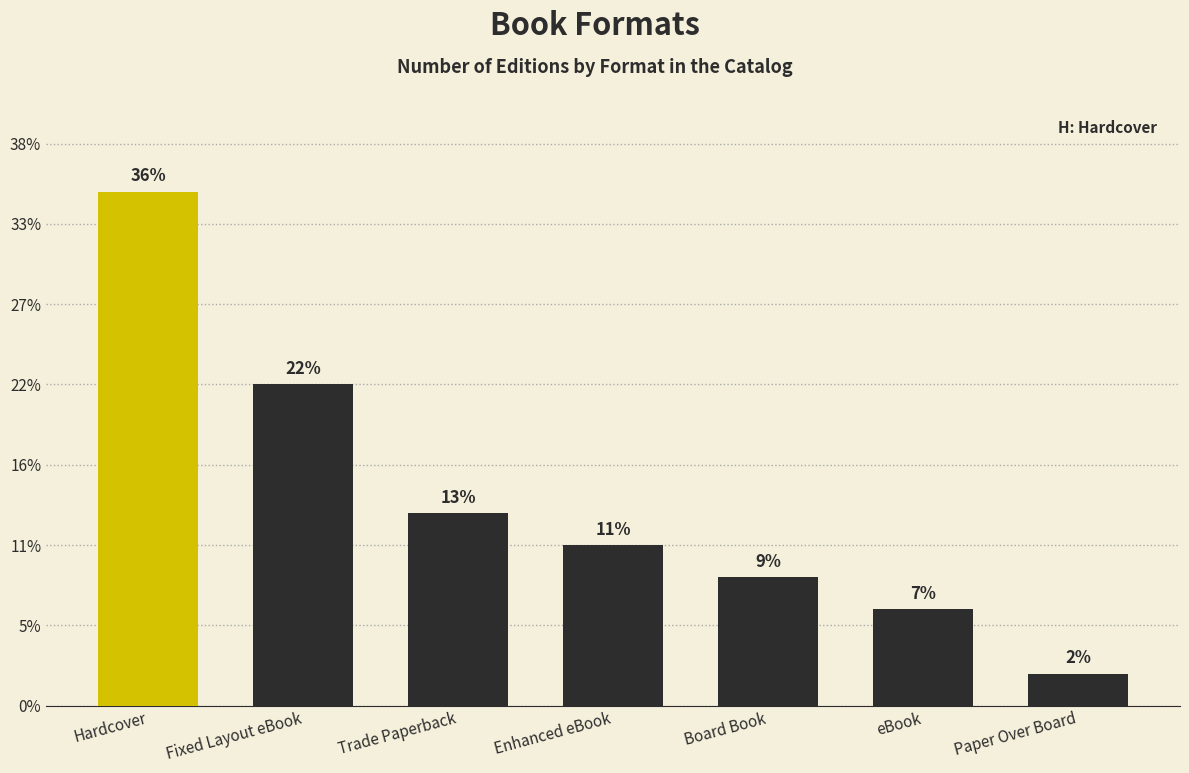

Reading right to left, extract all data points from this chart.

Paper Over Board=1	eBook=3	Board Book=4	Enhanced eBook=5	Trade Paperback=6	Fixed Layout eBook=10	Hardcover=16